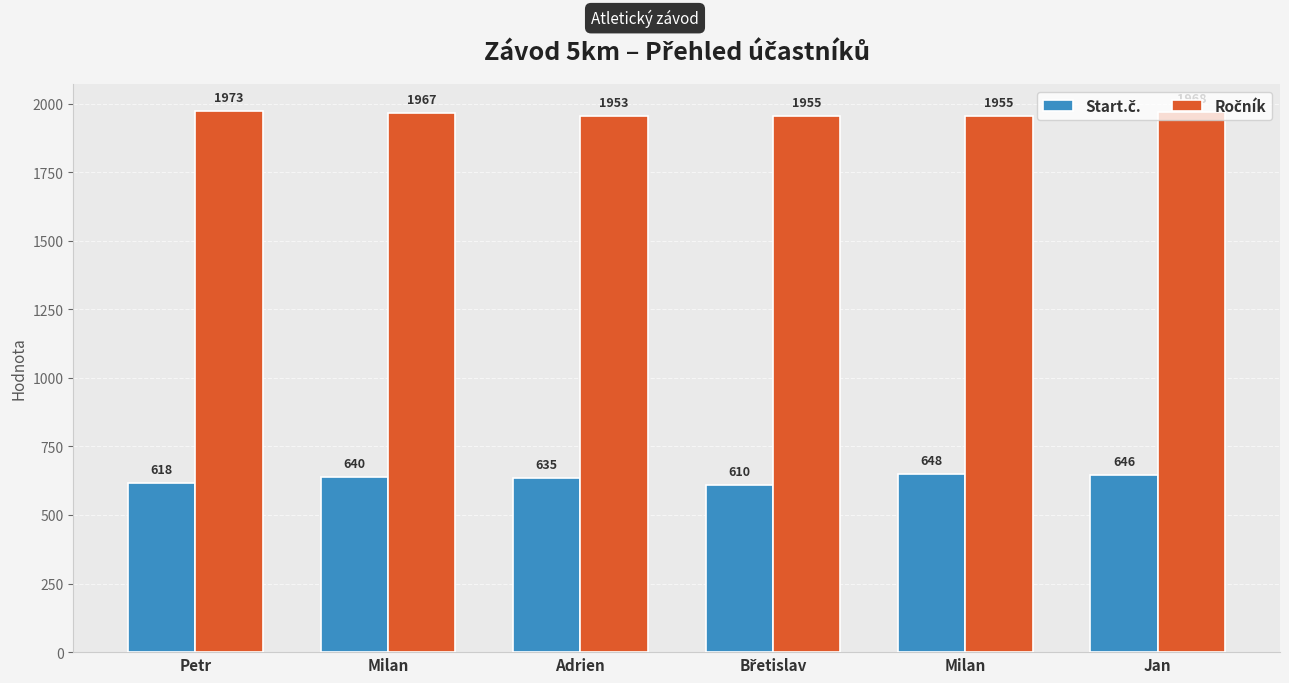

At how many categories does at least one series exceed 969?

6